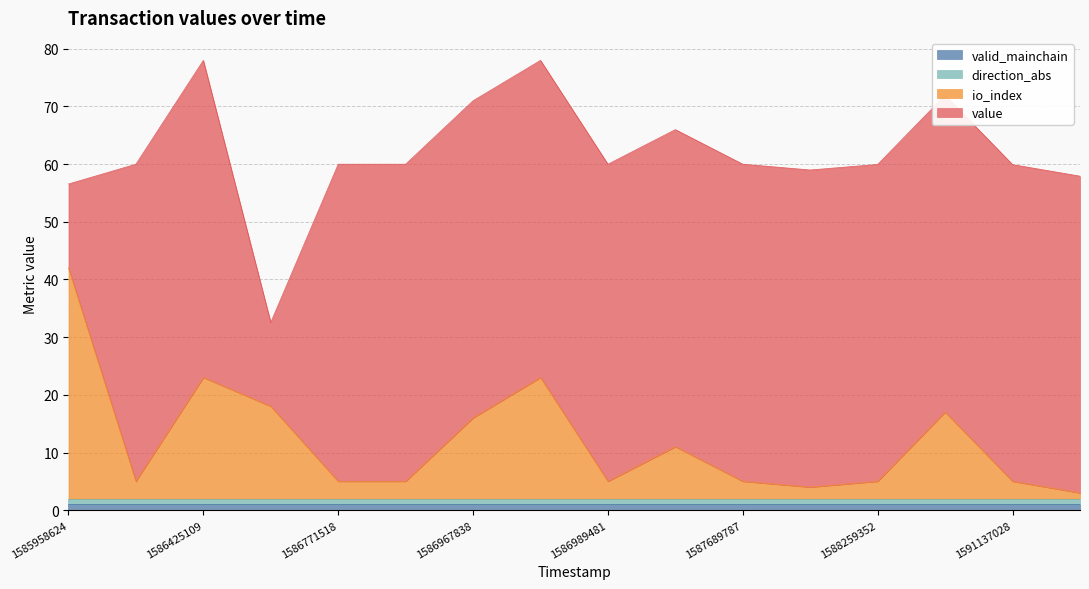

True or false: io_index has more than 0 points higher than both neighbors.

True